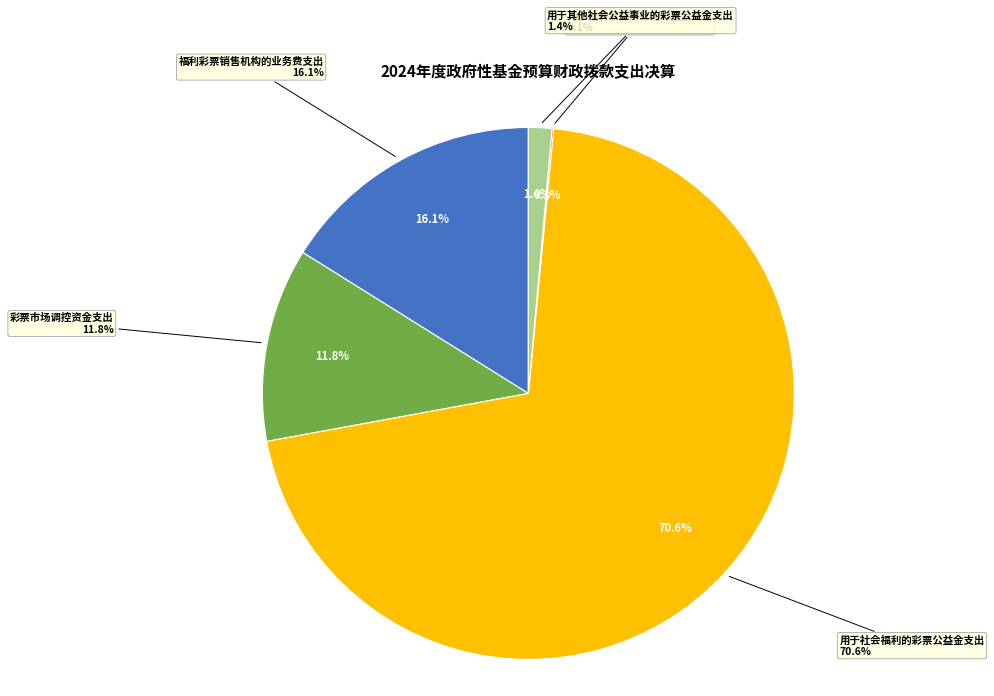

Is it true that 用于社会福利的彩票公益金支出 is 61% of the pie?

False